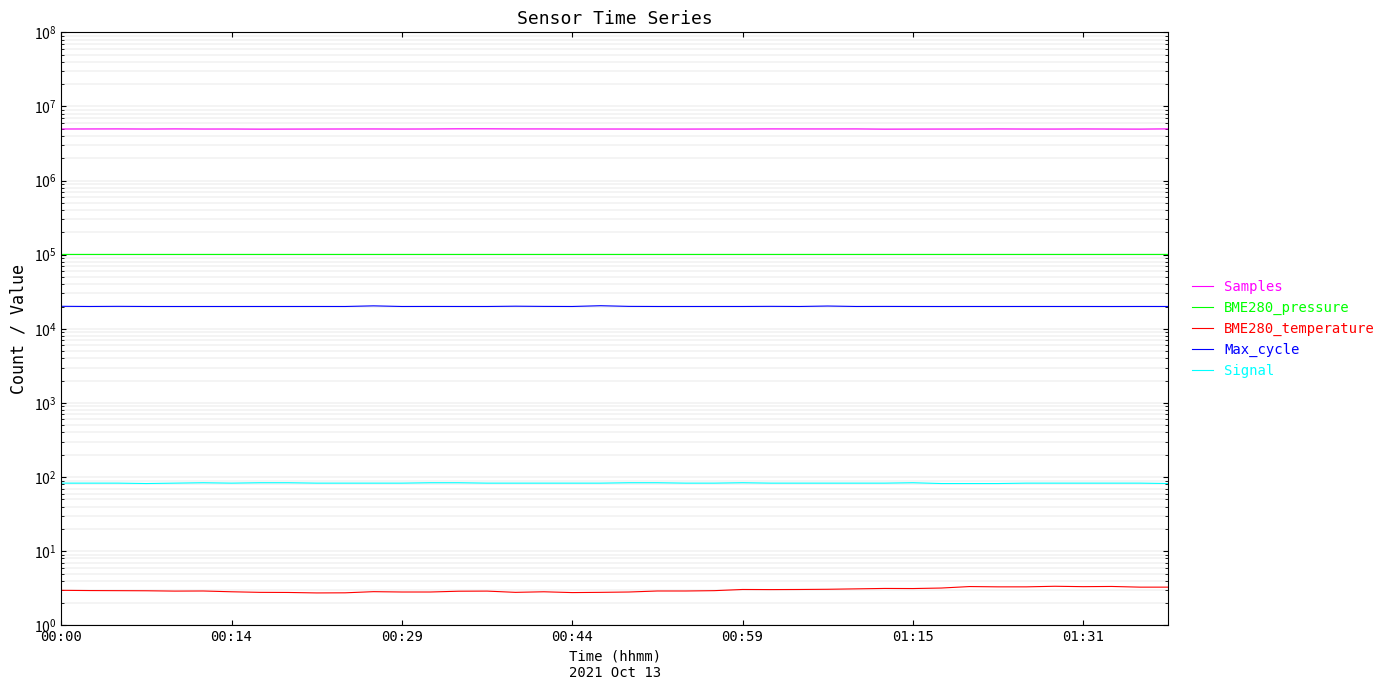

At how many categories does at least one series exceed 3155039?

40